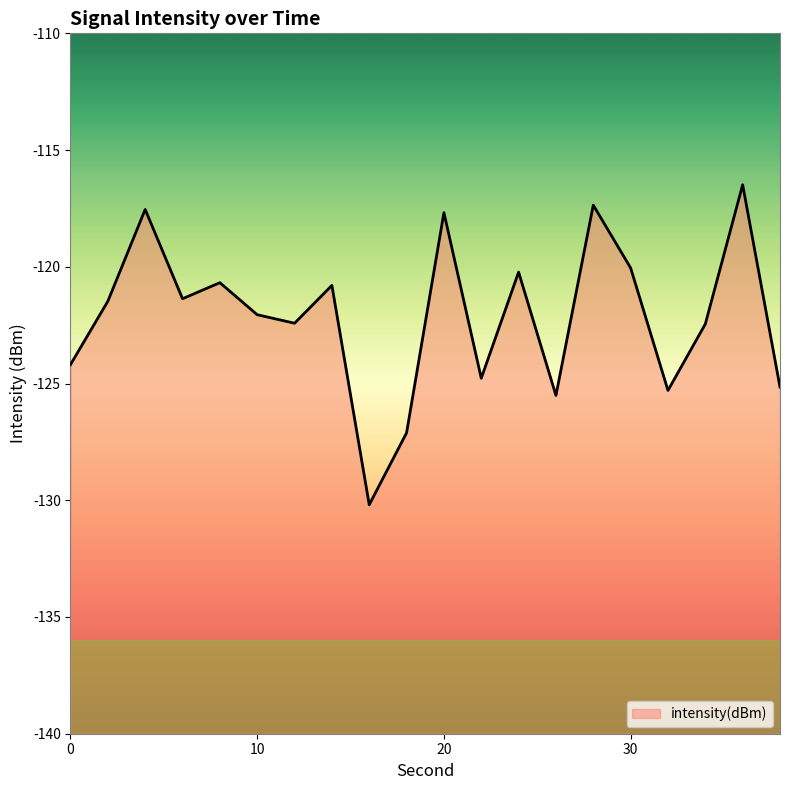

True or false: the data shows -64.6 at 30.

False